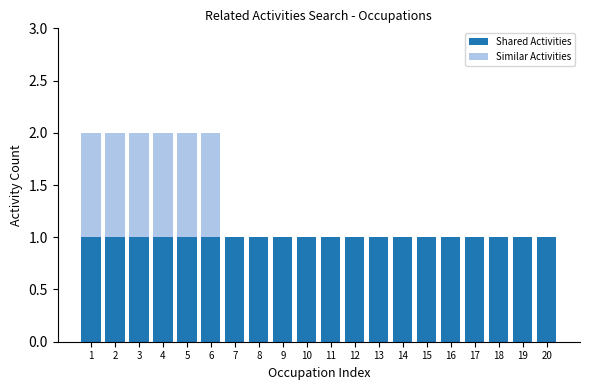

Is it true that Shared Activities equals 0 at 9?

False